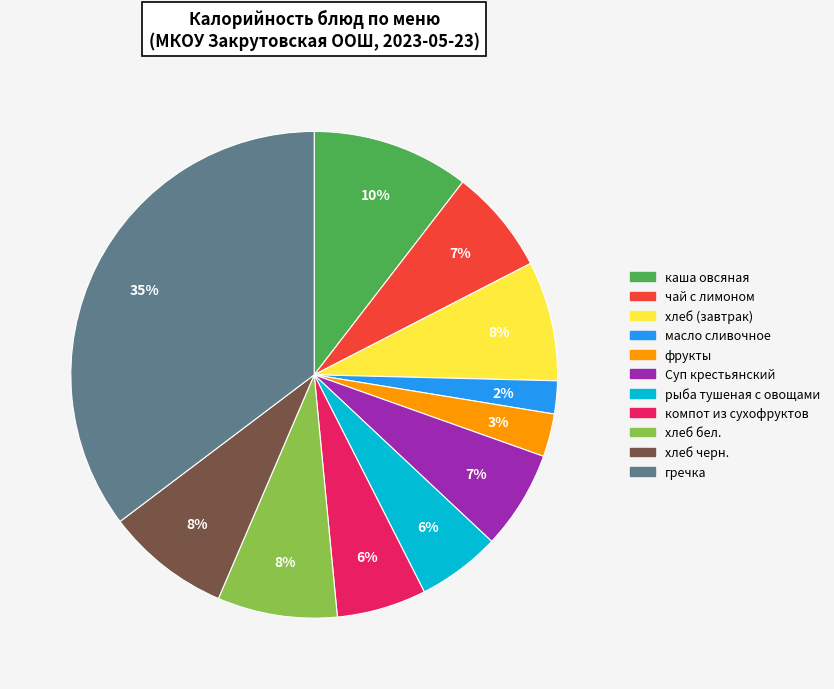

The хлеб (завтрак) slice represents 8% of the pie. True or false?

True